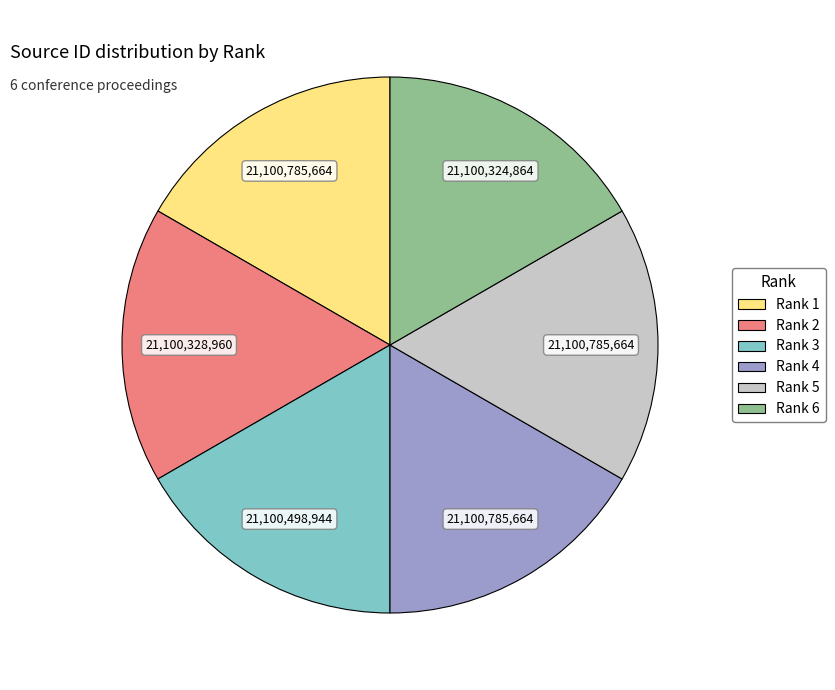

Is there a majority slice in this chart?

No